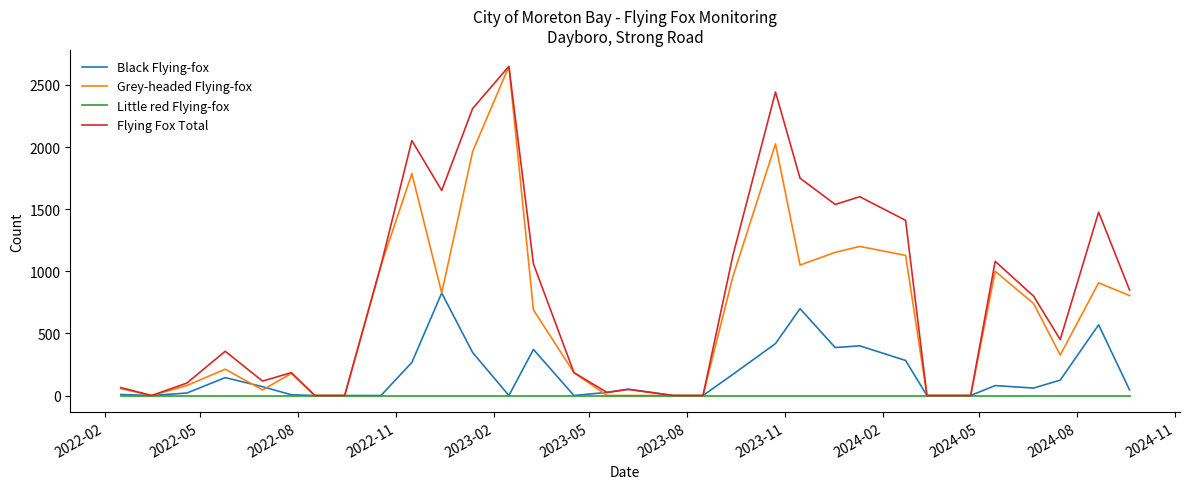

What is the maximum value for Flying Fox Total?

2649